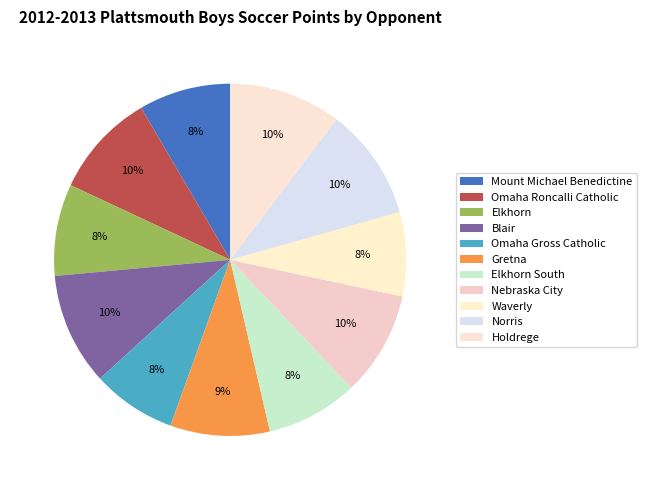

Is there a majority slice in this chart?

No